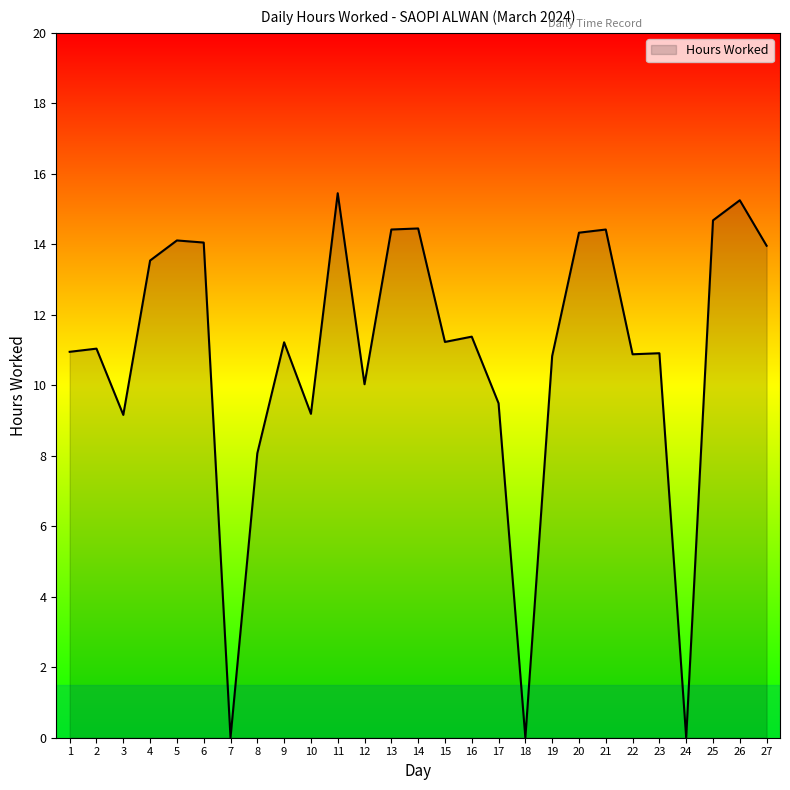

What is the difference between the values at 15 and 14?

3.2